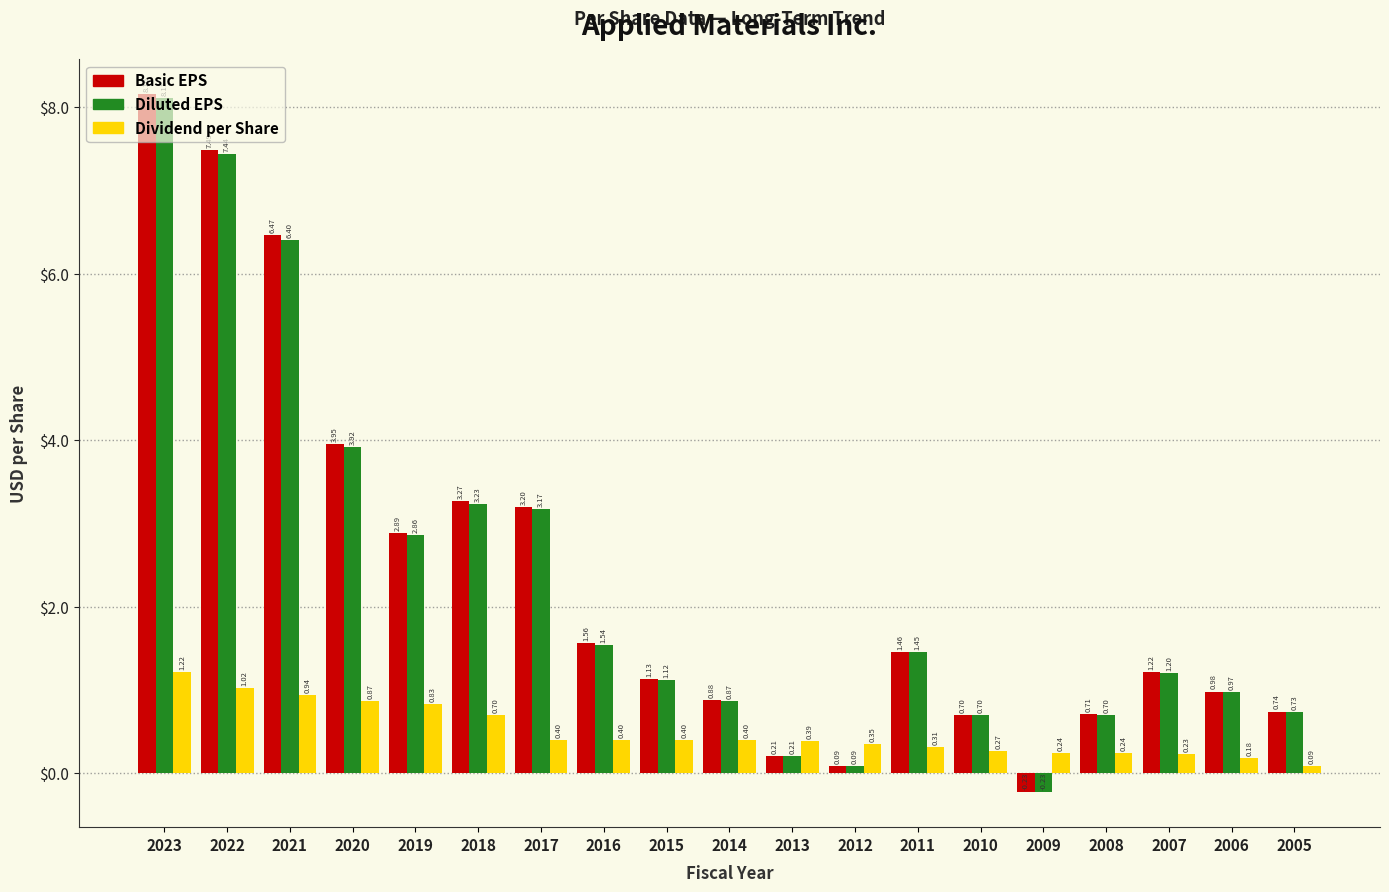

Is the value of Diluted EPS at 2011 greater than the value of Basic EPS at 2021?

No